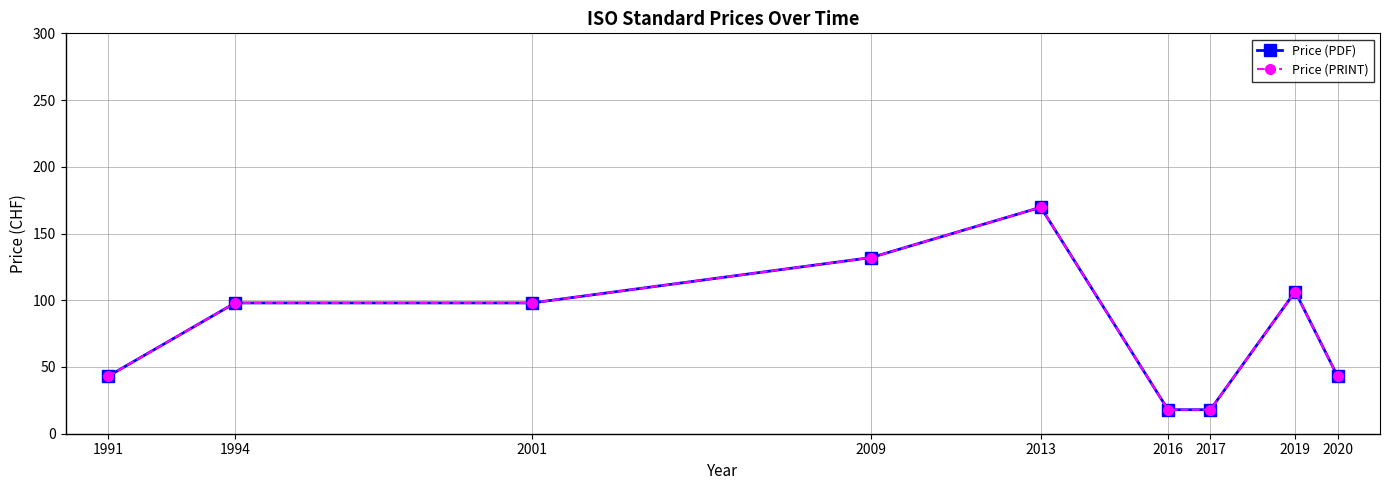

Does the chart have visible grid lines?

Yes